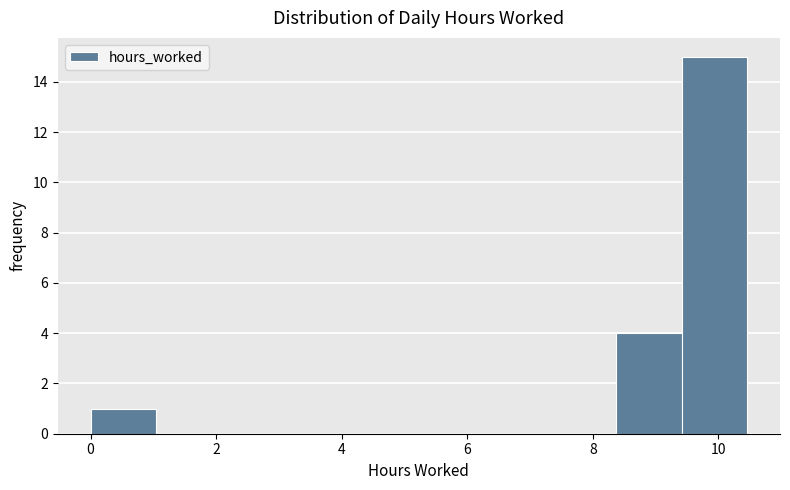

Over which range of the x-axis is the bar tallest?

9.4 to 10.4